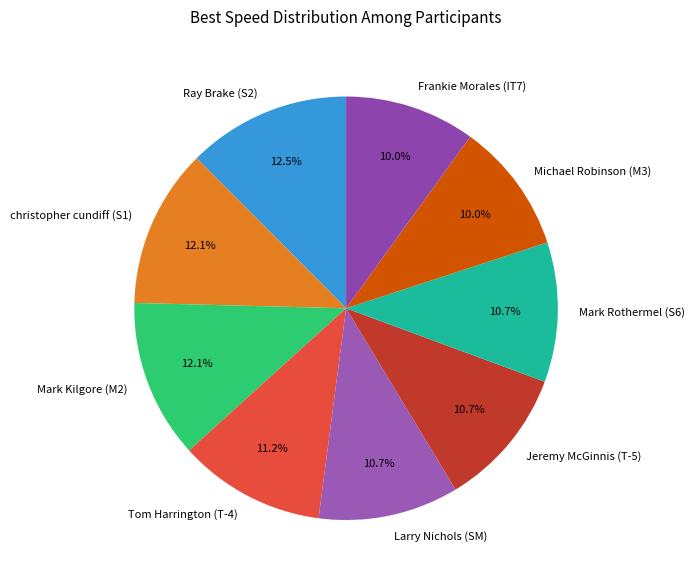

To the nearest percent, what portion does Frankie Morales (IT7) represent?

10%